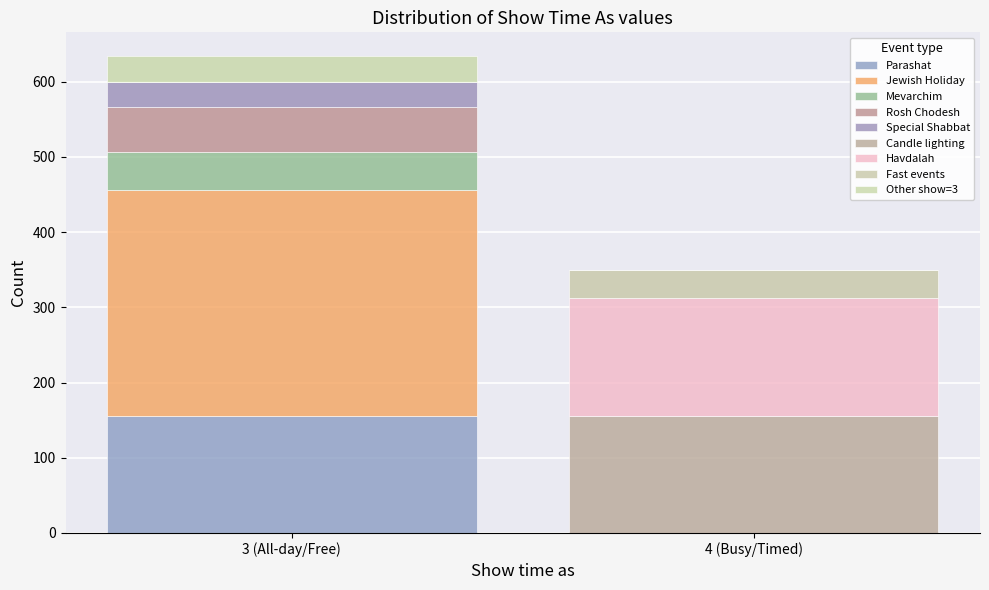

Are the bars horizontal?

No